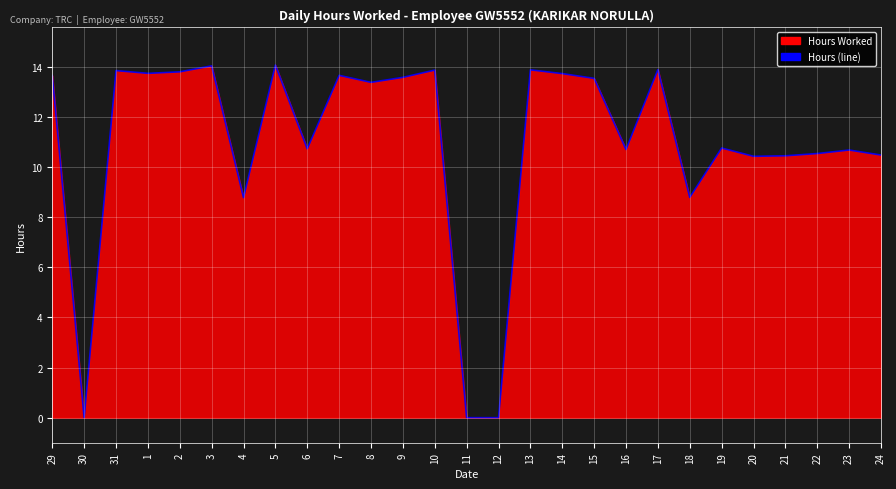

What is the greatest value displayed?

14.1